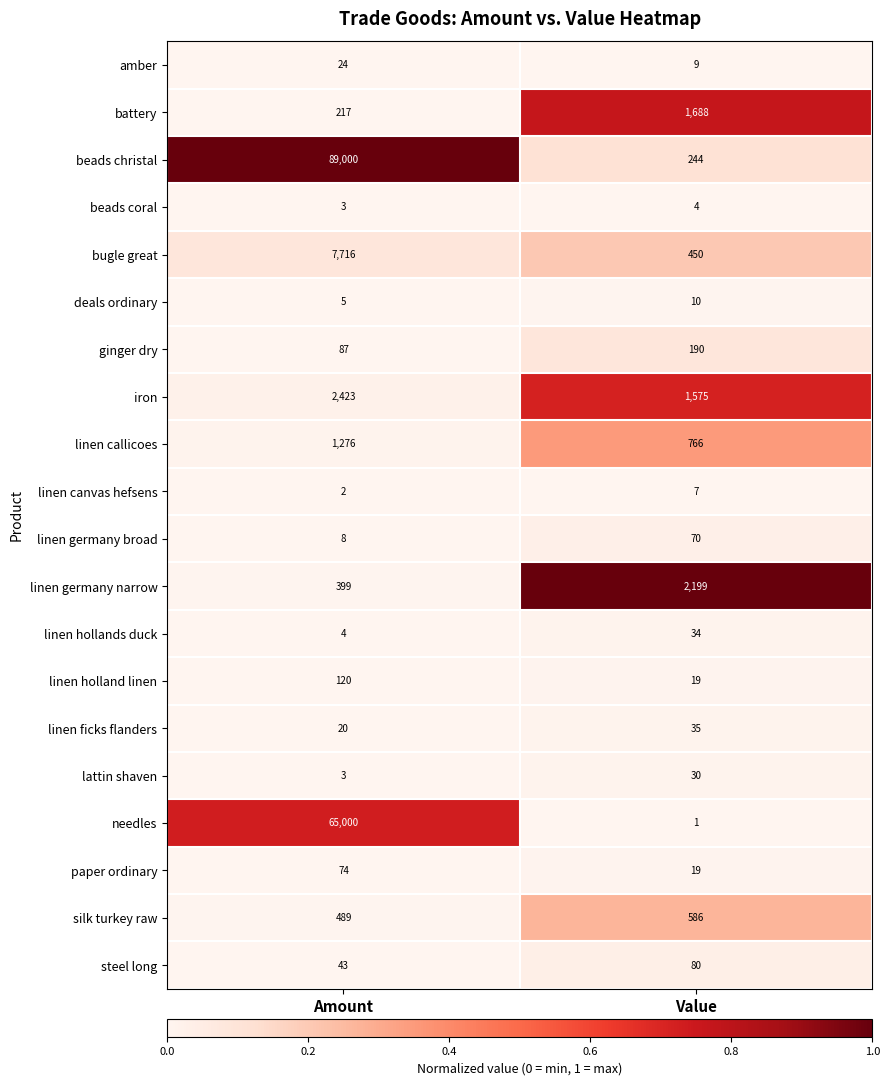

Which series has the widest spread of values?

beads christal